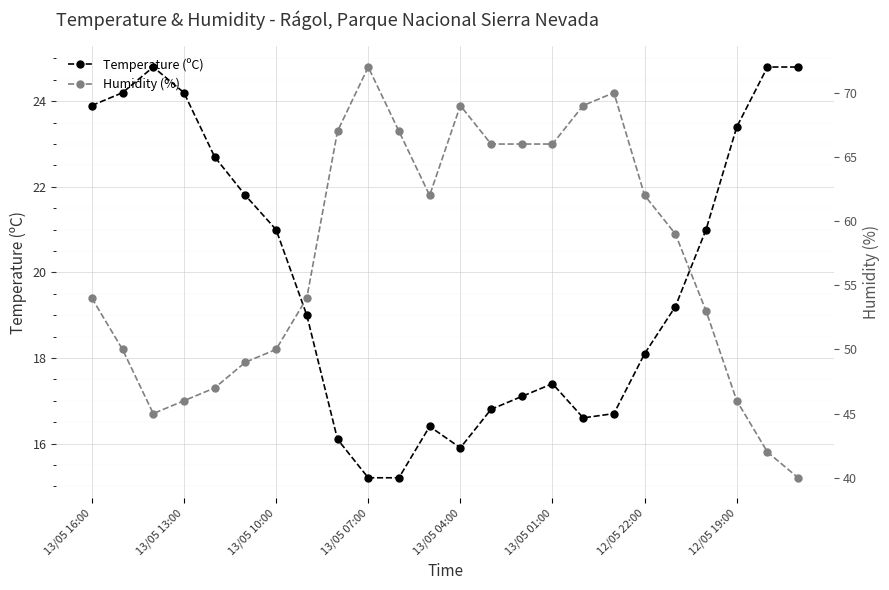

Where is Humidity (%) nearest to the value 56?

13/05 16:00